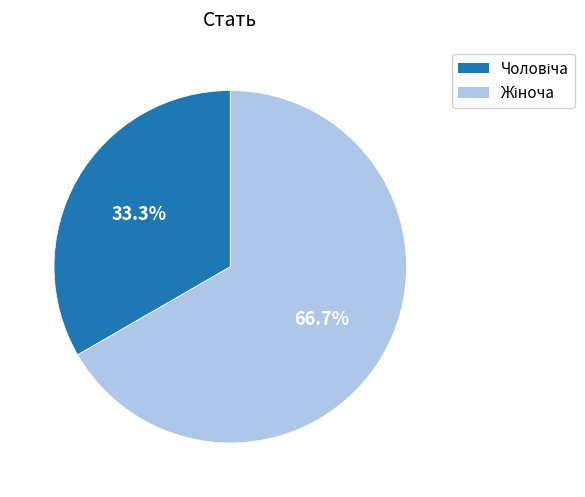

Does any single category account for the majority?

Yes